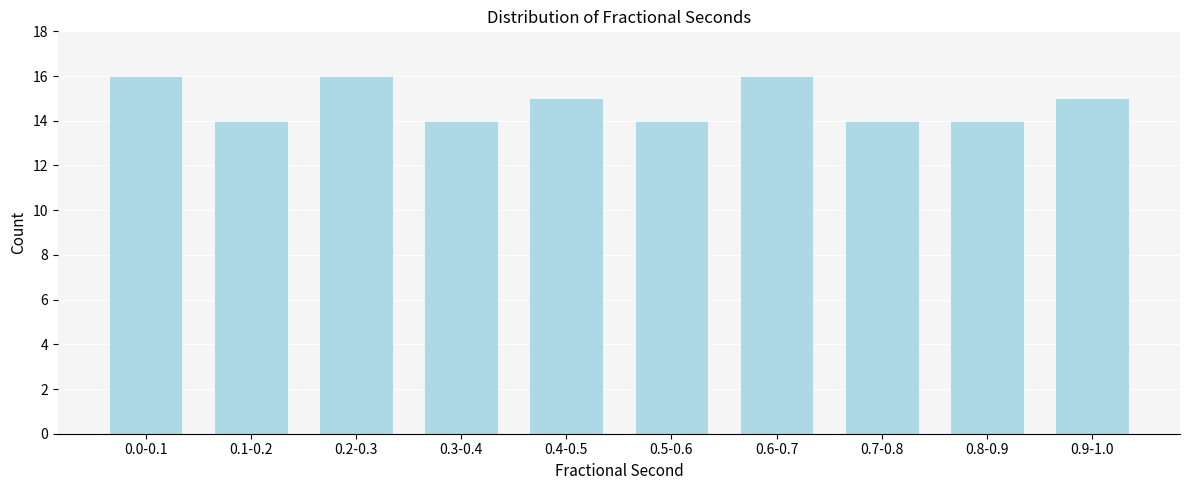

Reading left to right, list all the values displayed in this chart.

0.0-0.1=16	0.1-0.2=14	0.2-0.3=16	0.3-0.4=14	0.4-0.5=15	0.5-0.6=14	0.6-0.7=16	0.7-0.8=14	0.8-0.9=14	0.9-1.0=15